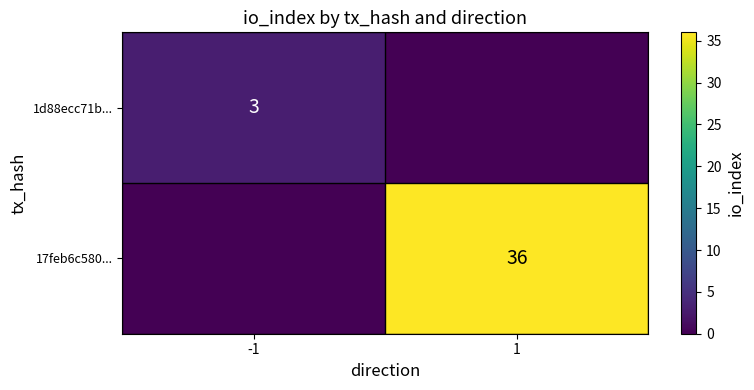

Count the 1d88ecc71b... values in the range 0 to 3.

2